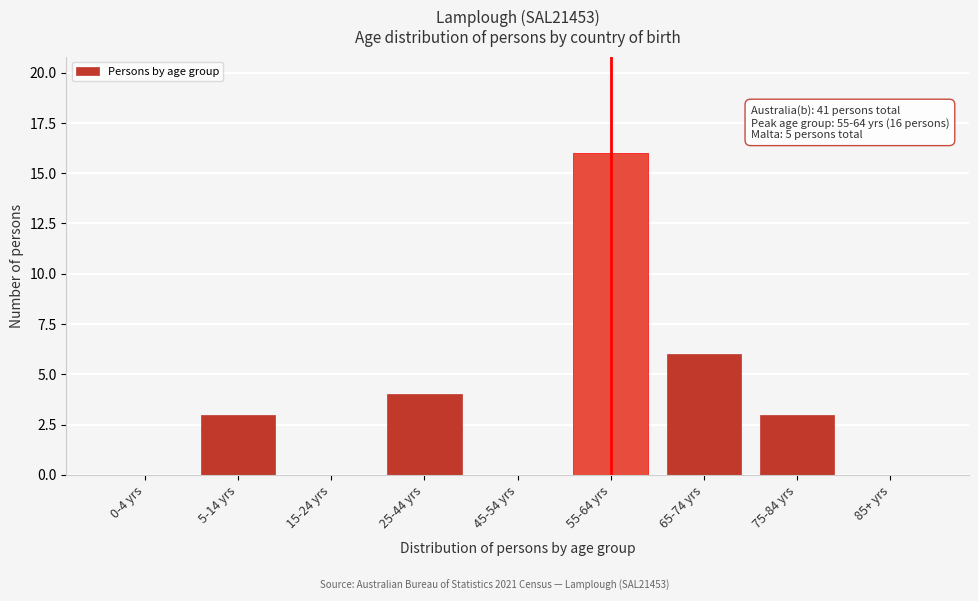

Reading left to right, what are all the values shown in this chart?

0-4 yrs=0	5-14 yrs=3	15-24 yrs=0	25-44 yrs=4	45-54 yrs=0	55-64 yrs=16	65-74 yrs=6	75-84 yrs=3	85+ yrs=0